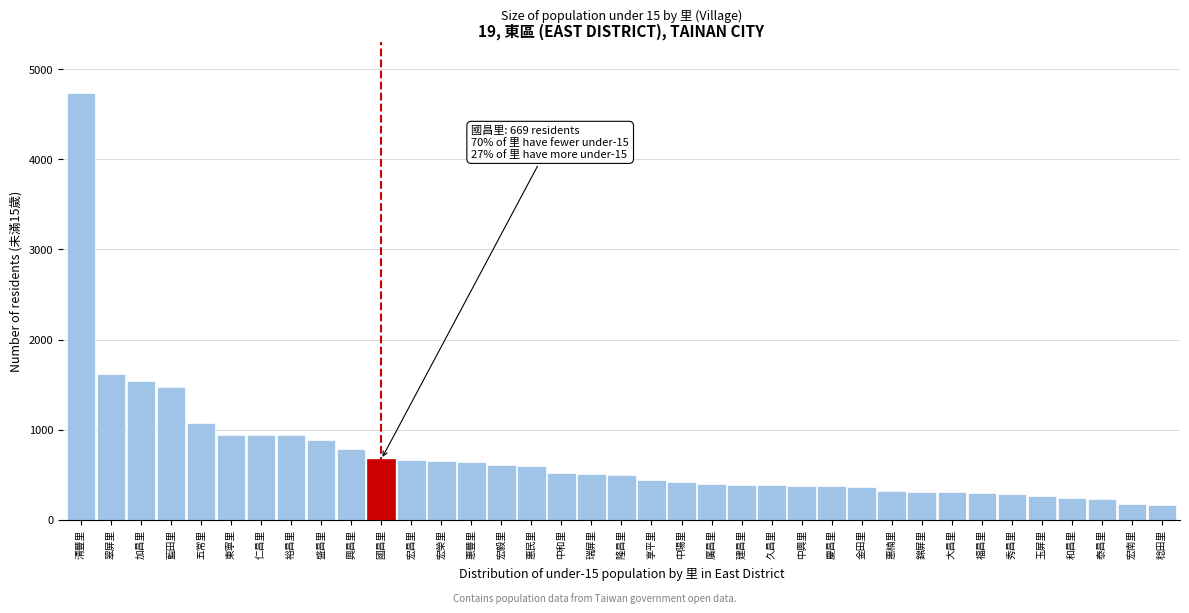

What is the sum of the values at 和昌里 and 建昌里?

625